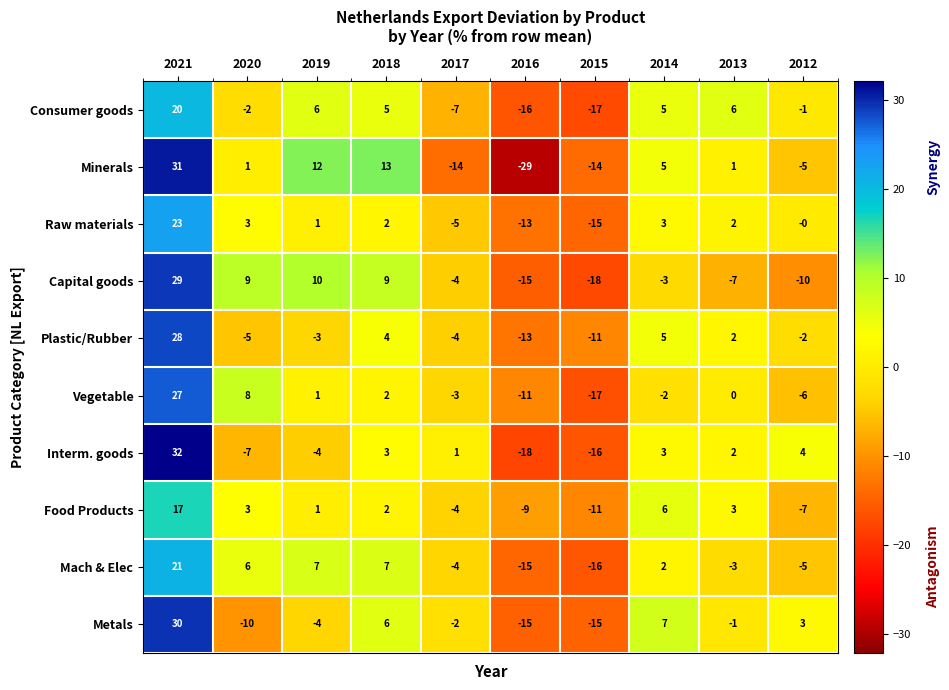

List the series in order of their peak value, highest first.

Interm. goods, Minerals, Metals, Capital goods, Plastic/Rubber, Vegetable, Raw materials, Mach & Elec, Consumer goods, Food Products